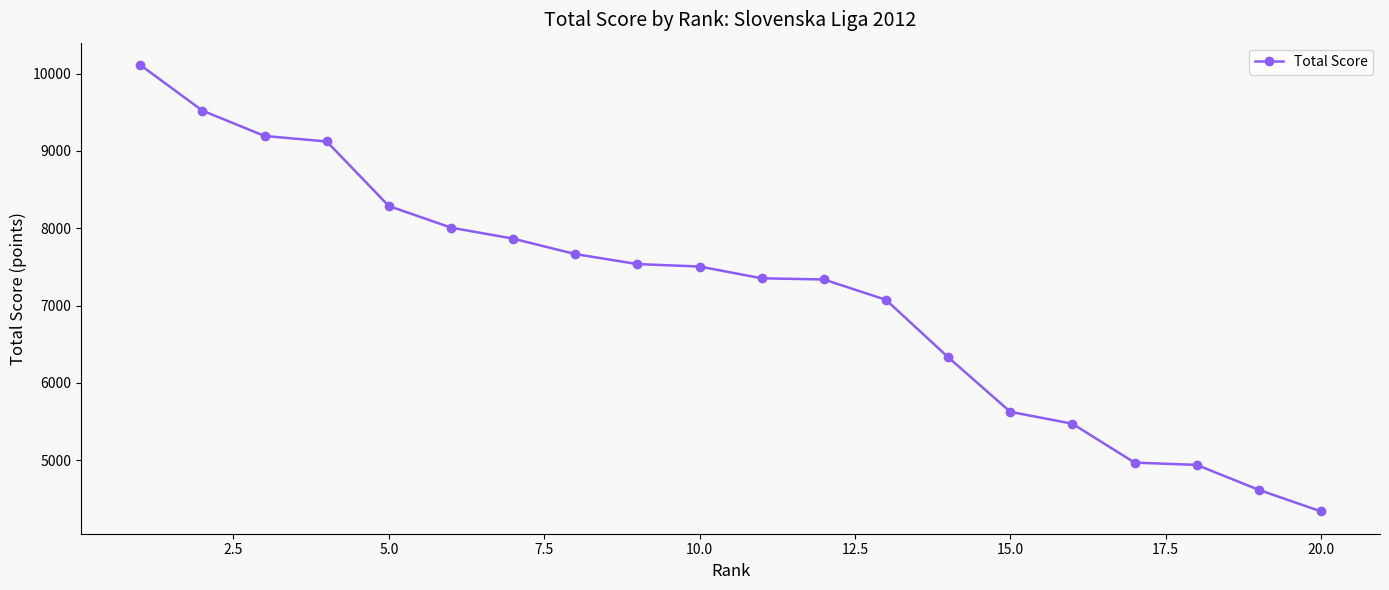

What is the maximum value shown in the chart?

10111.8